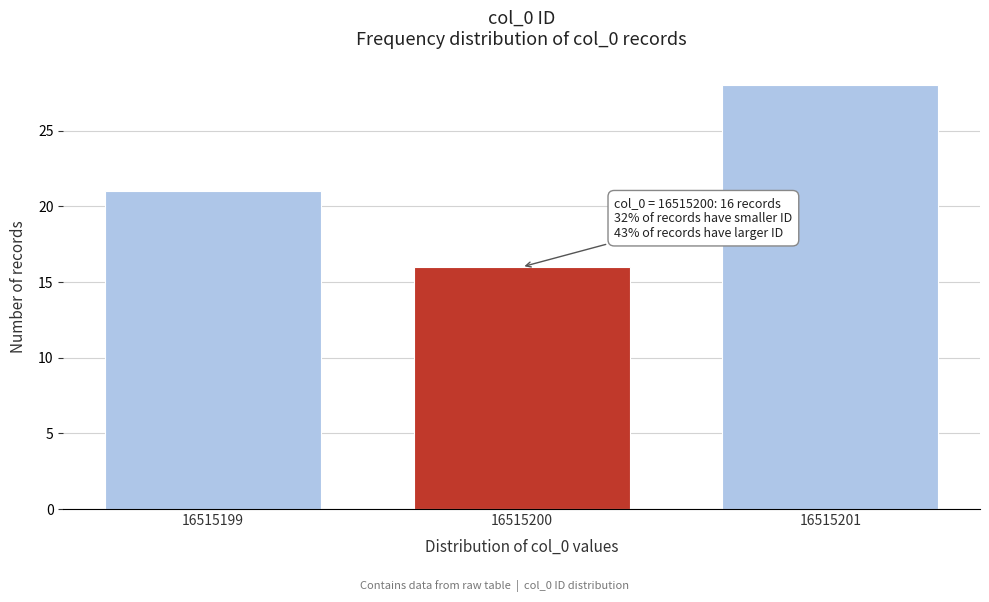

Reading left to right, what are all the values shown in this chart?

21	16	28